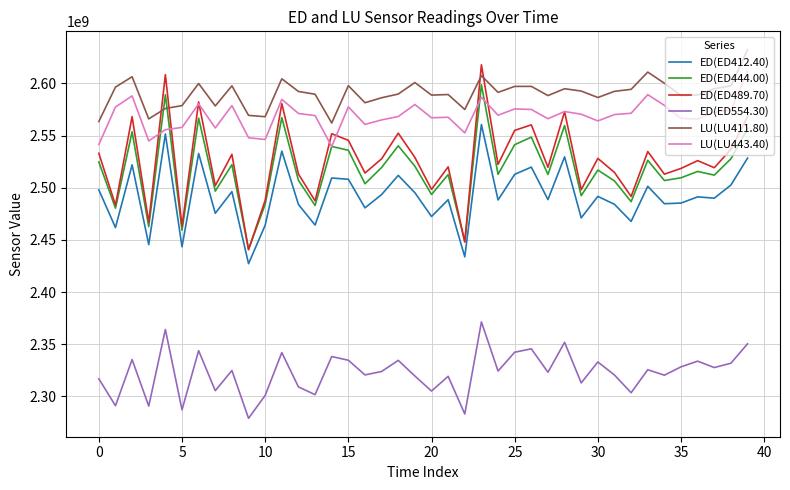

What is the highest value of the ED(ED489.70) series?

2617821184